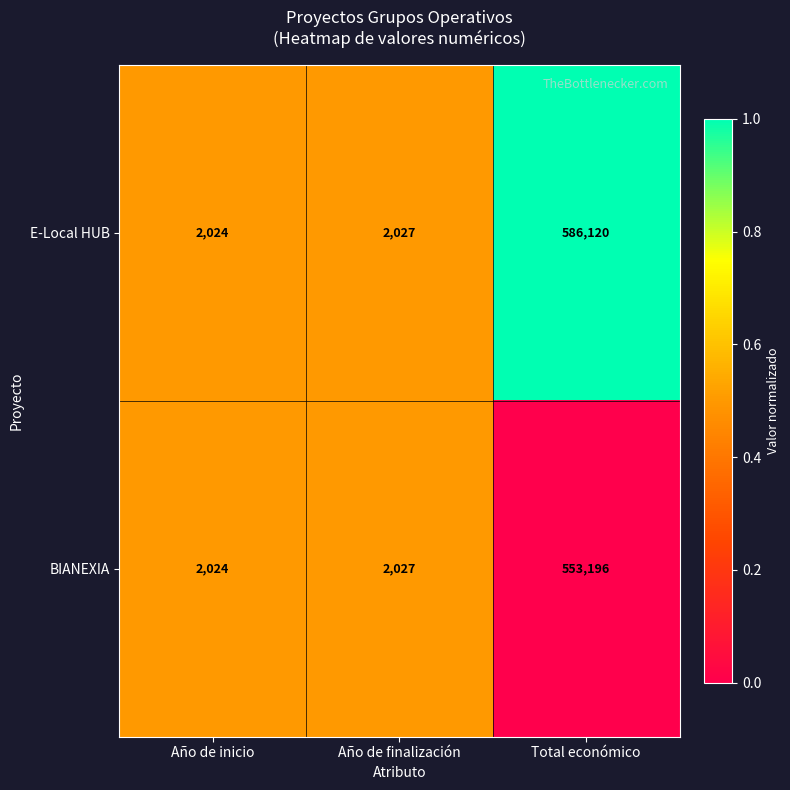

What value does the E-Local HUB series have at Total económico, to the nearest 10?

586120